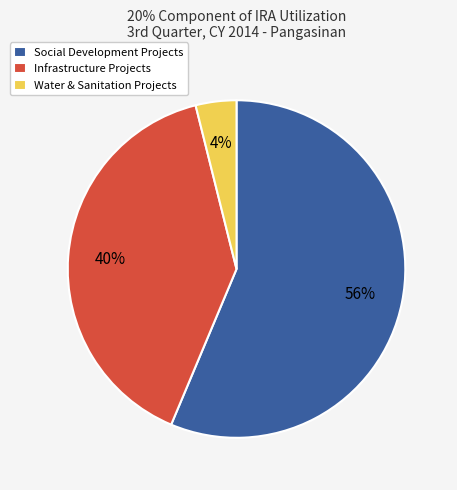

Is the sum of Social Development Projects and Water & Sanitation Projects greater than half?

Yes